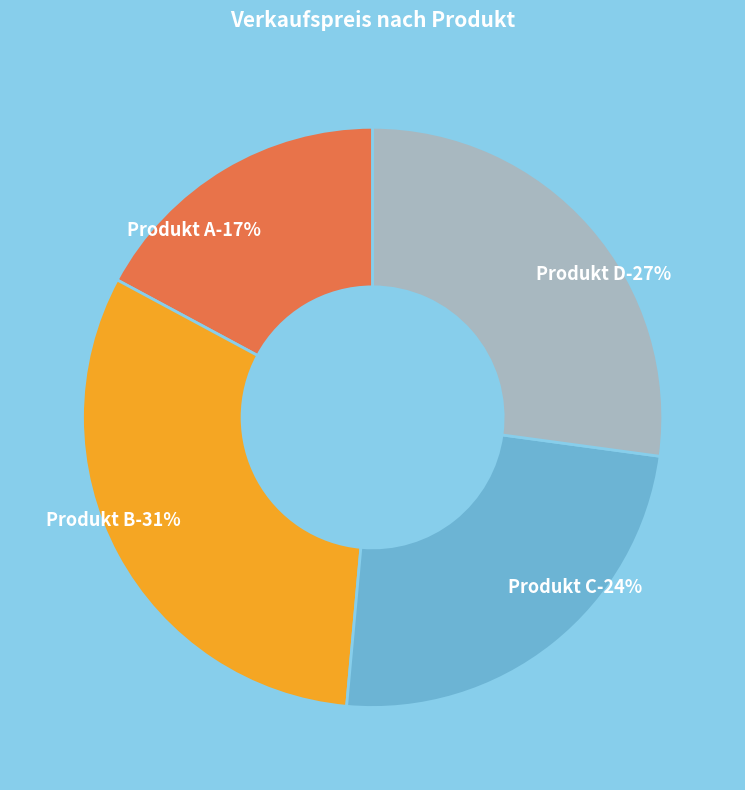

How many segments does this pie chart have?

4